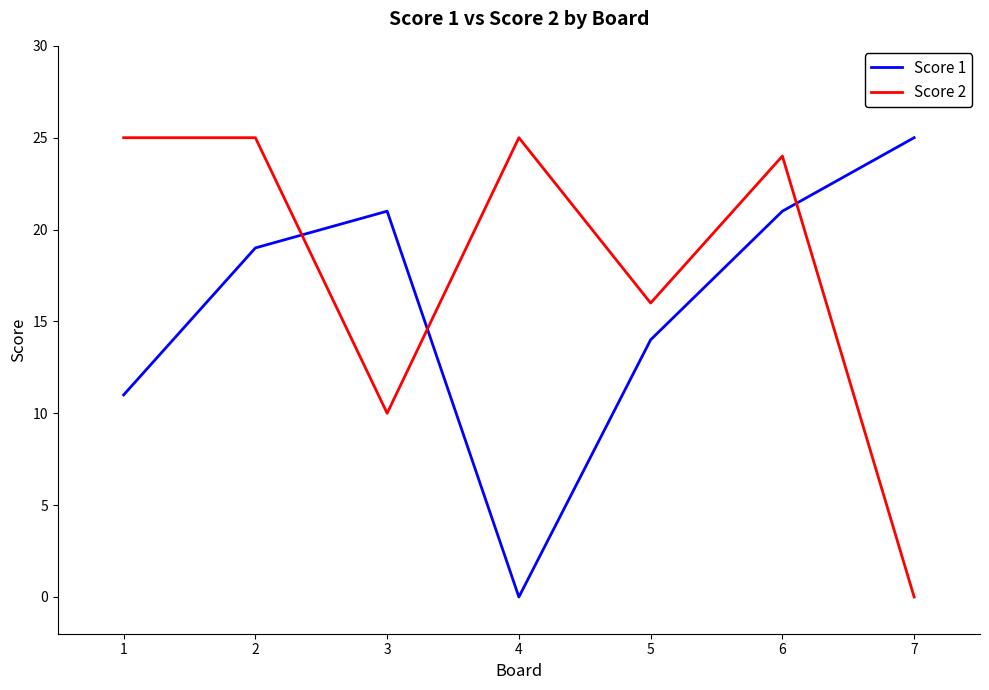

Where is Score 2 nearest to the value 12?

3